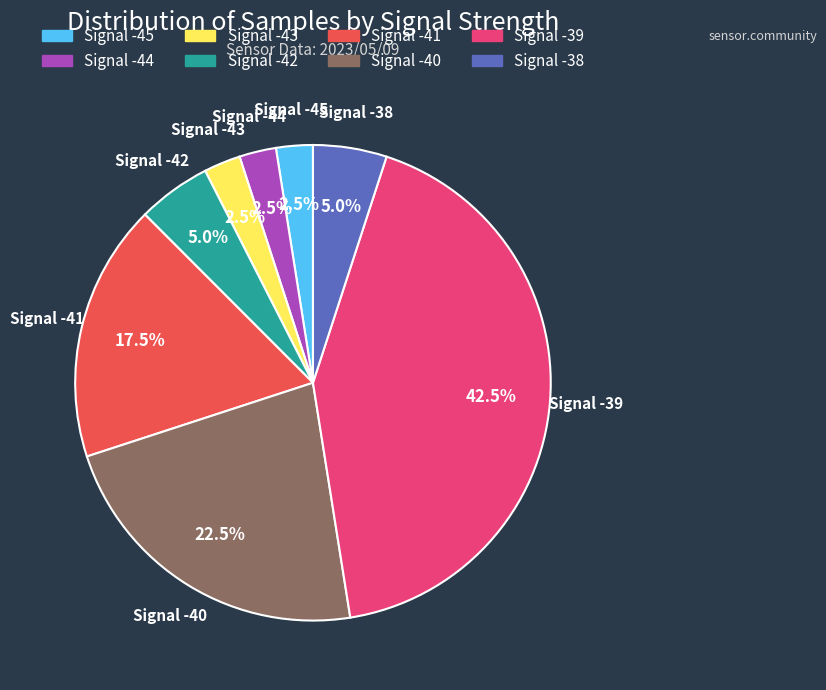

To the nearest percent, what is the average slice percentage?

12%